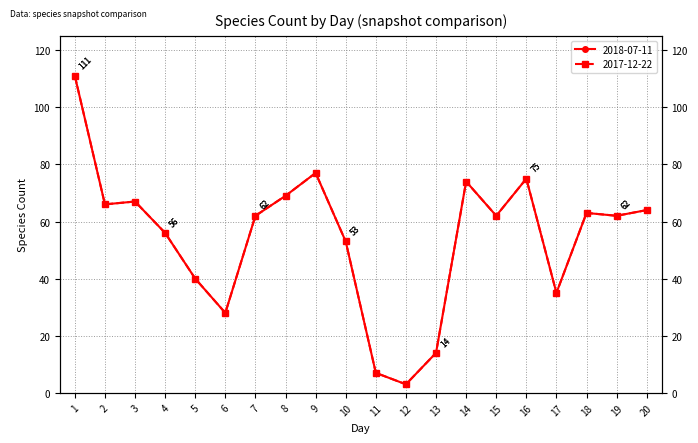

Which series has the widest spread of values?

2018-07-11